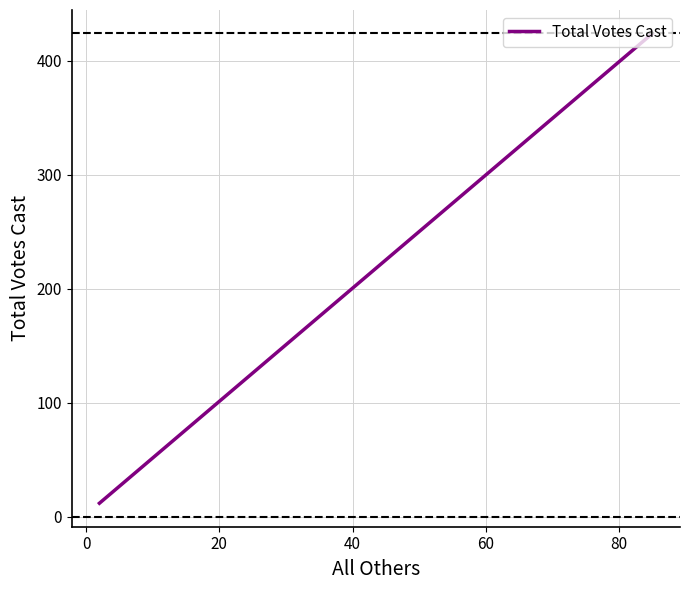

What is the approximate value at 0, to the nearest 10?

10